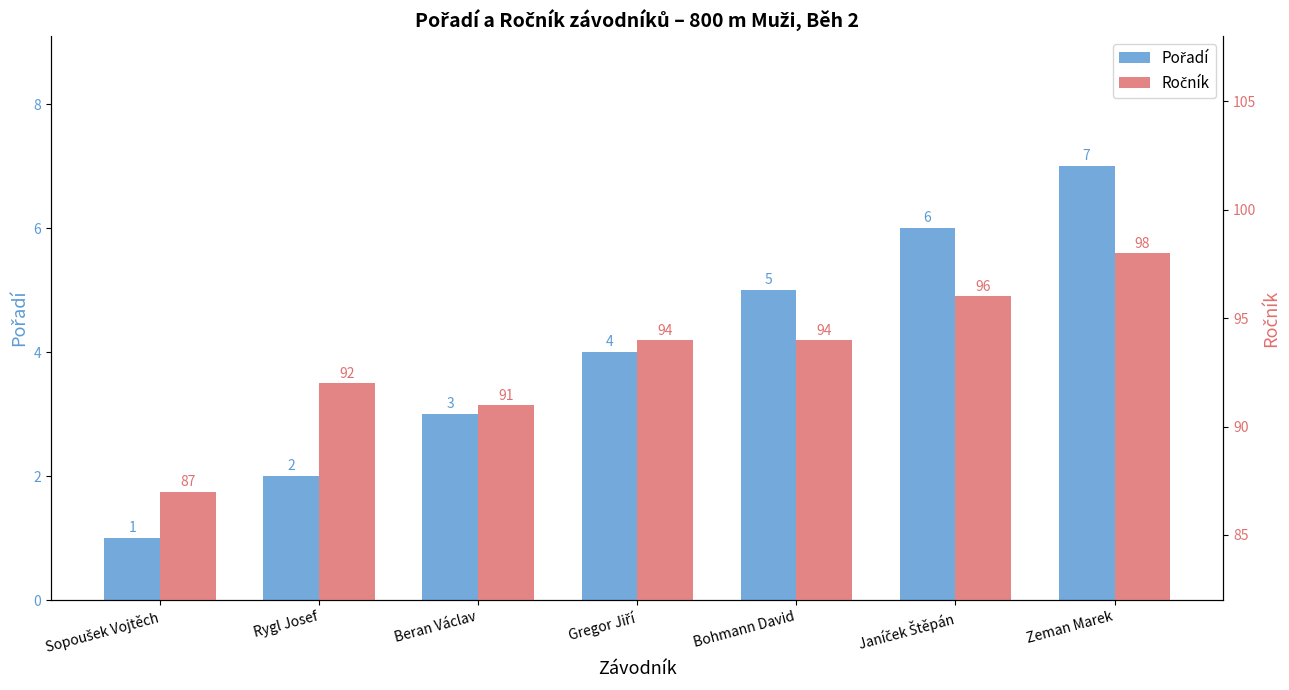

True or false: Pořadí has a value of 7 at Zeman Marek.

True